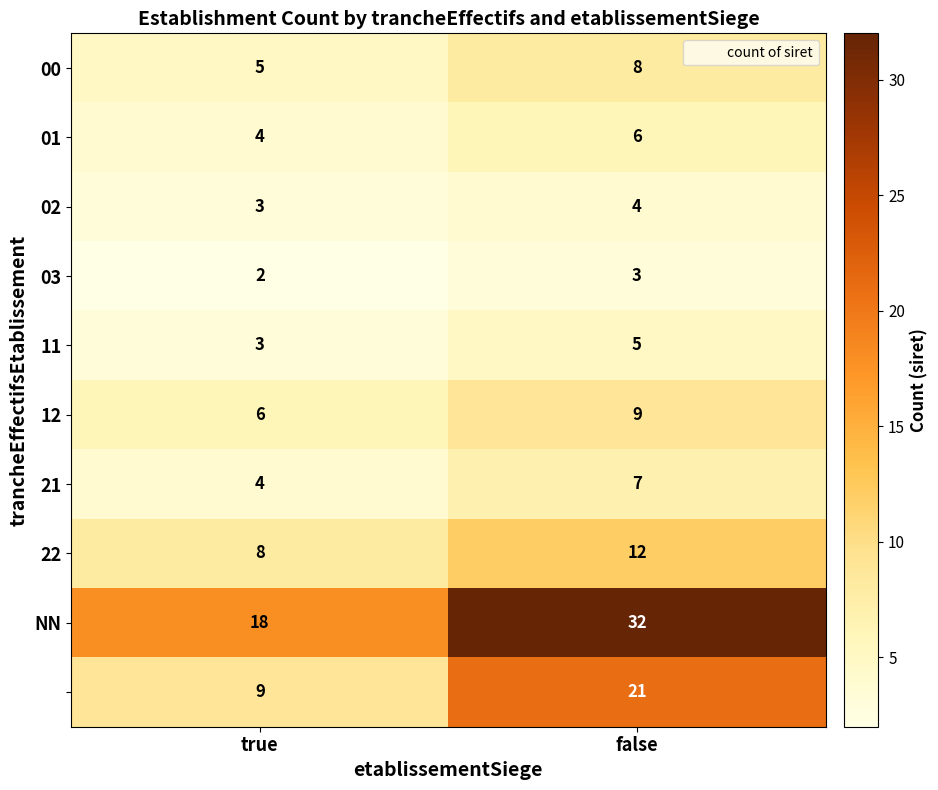

What is the spread (max minus min) of values at true?

16